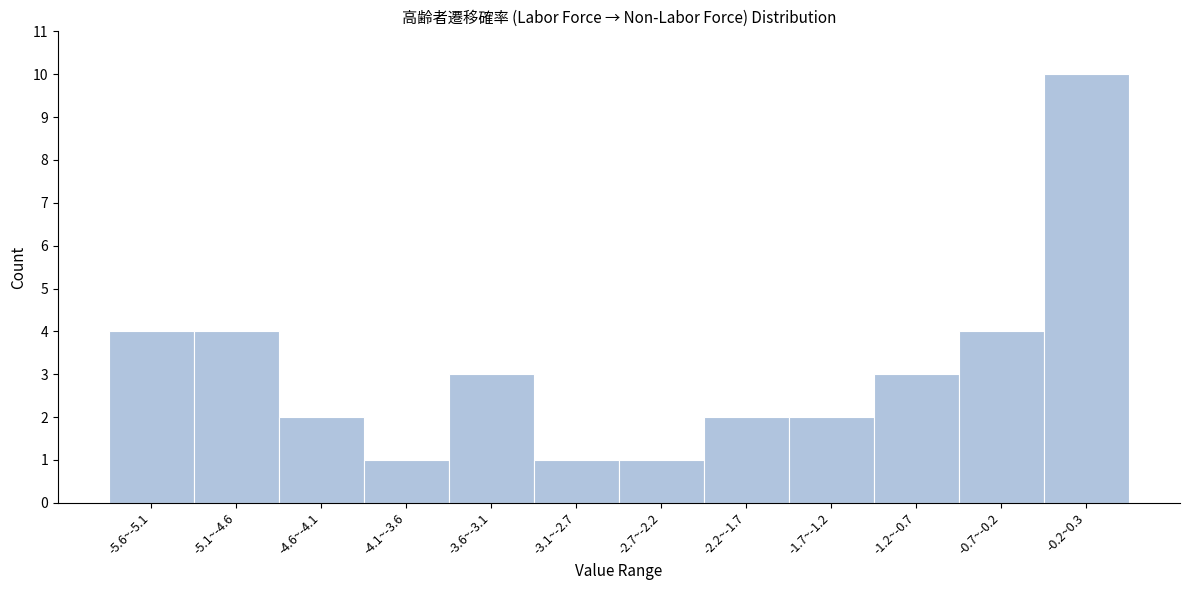

Reading right to left, transcribe all the data shown in this chart.

-0.2~0.3=10	-0.7~-0.2=4	-1.2~-0.7=3	-1.7~-1.2=2	-2.2~-1.7=2	-2.7~-2.2=1	-3.1~-2.7=1	-3.6~-3.1=3	-4.1~-3.6=1	-4.6~-4.1=2	-5.1~-4.6=4	-5.6~-5.1=4